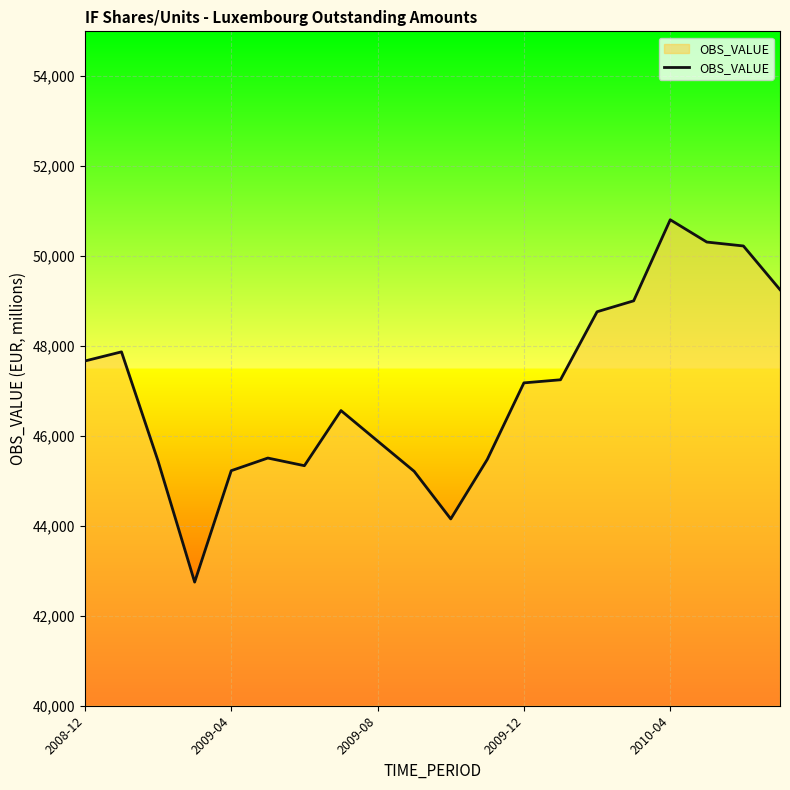

Count the number of data series in this chart.

1